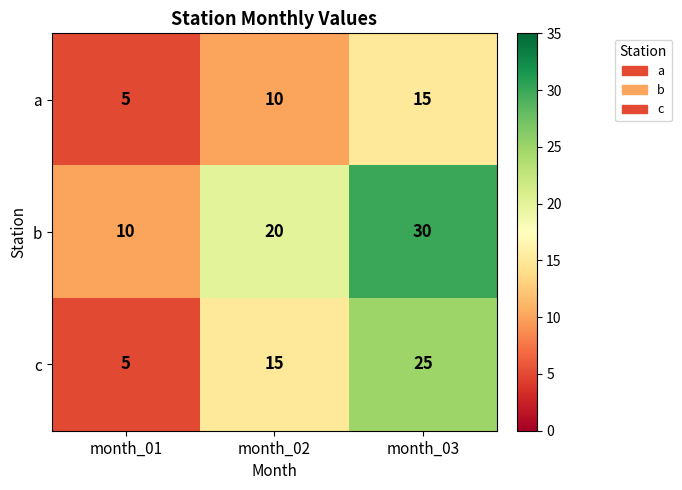

At which category is the sum across all series the highest?

month_03